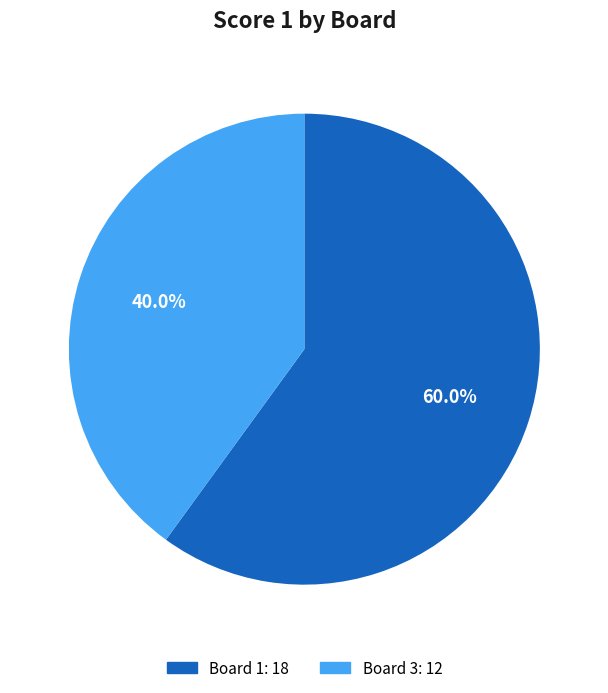

Is there a majority slice in this chart?

Yes